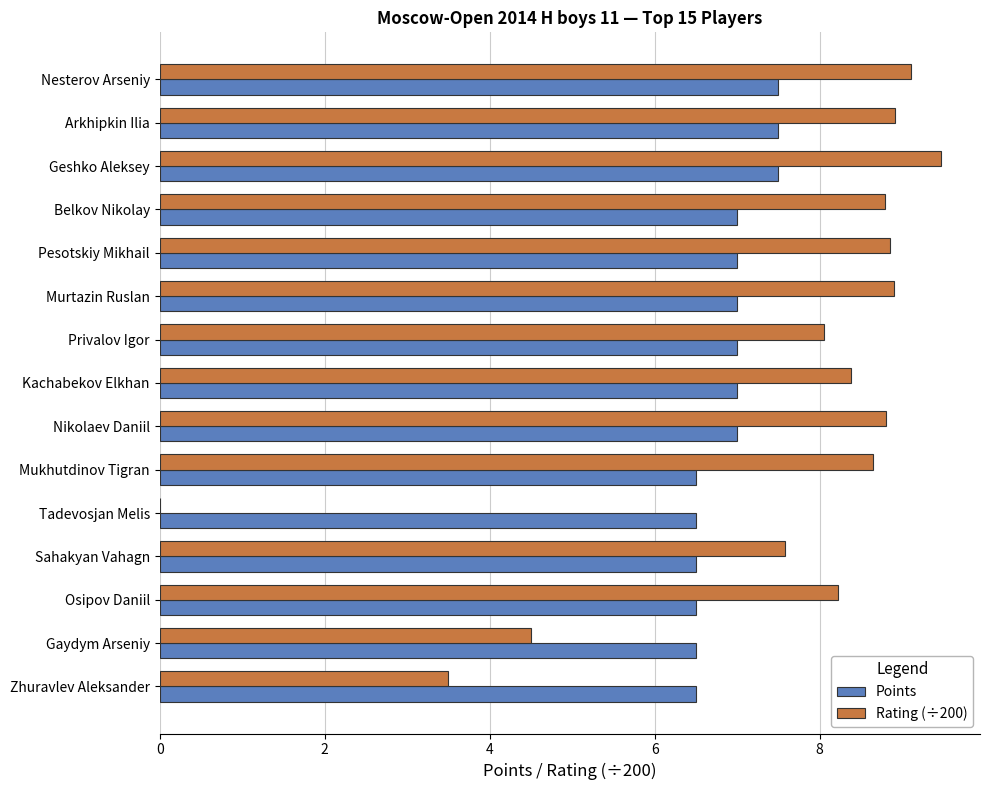

What value does the Rating (÷200) series have at Geshko Aleksey?

9.5